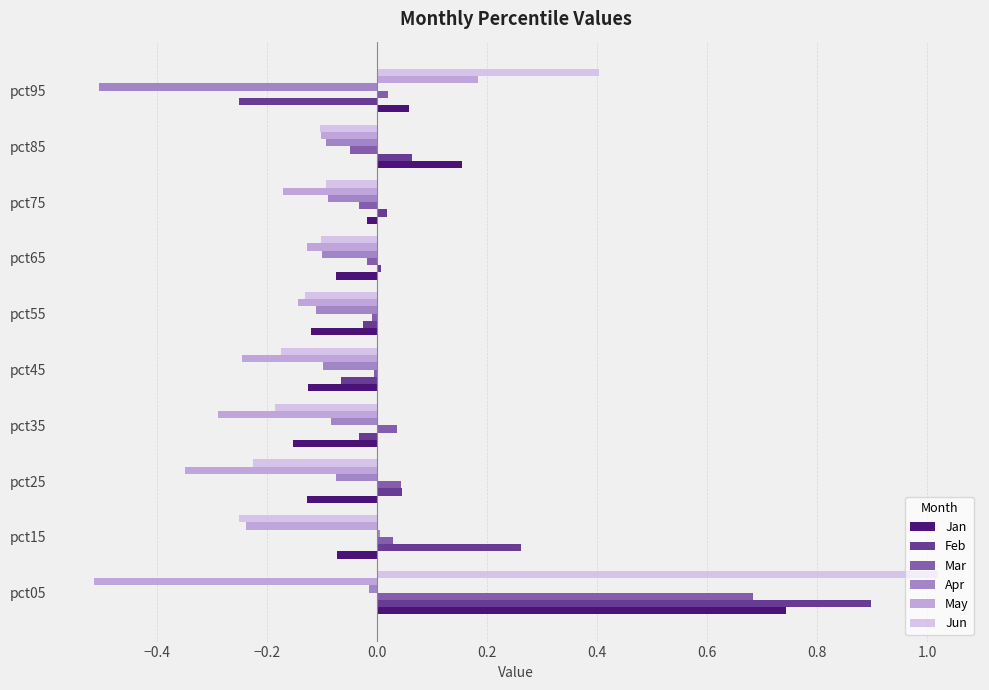

Which series changed the most between pct05 and pct35?

Jun